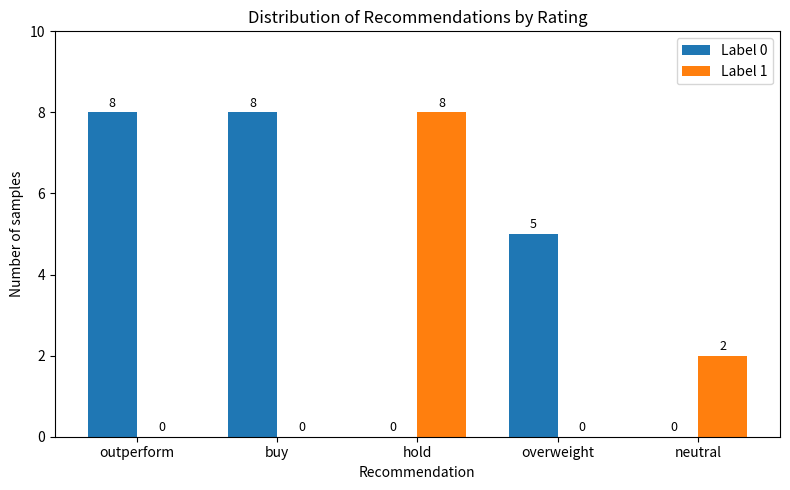

Reading left to right, extract all data points from this chart.

Label 0: 8	8	0	5	0
Label 1: 0	0	8	0	2